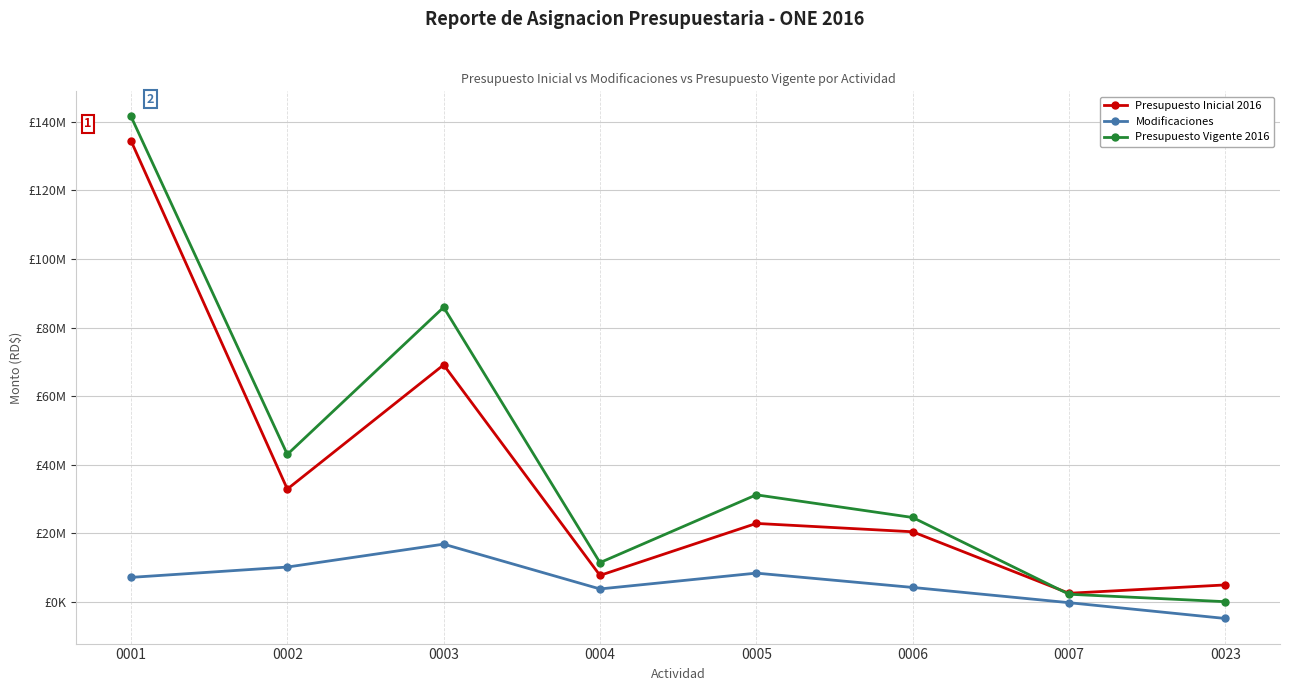

Where is the first local minimum for Modificaciones?

0004